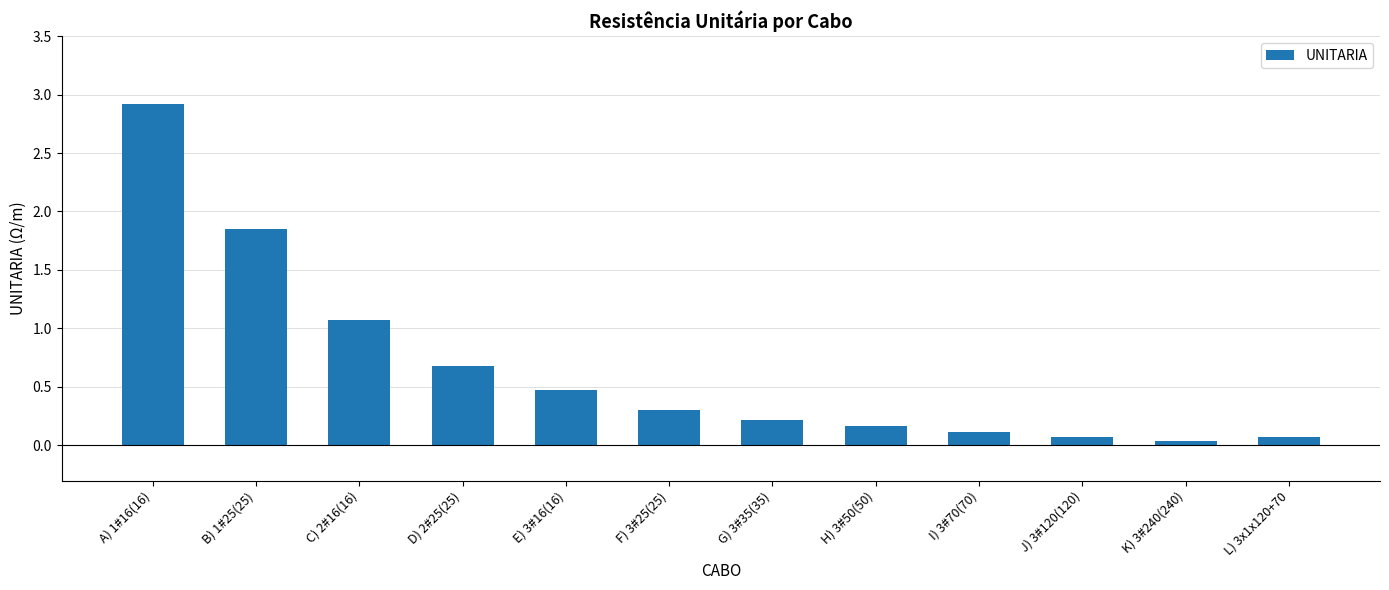

What is the greatest value displayed?

2.9